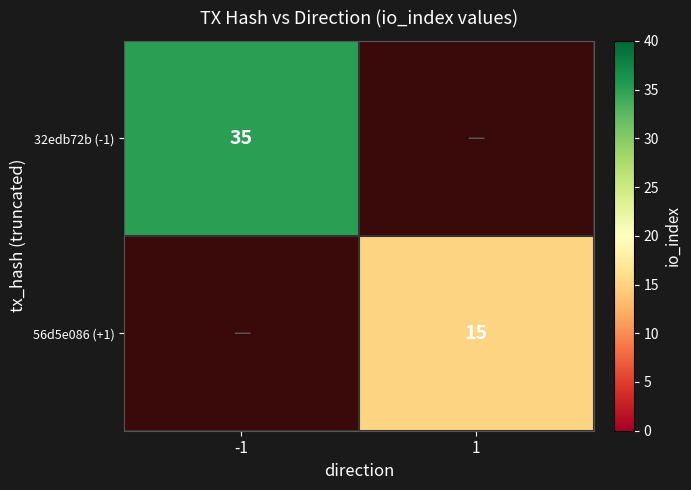

Is the value of 56d5e086 (+1) at 1 greater than the value of 32edb72b (-1) at -1?

No